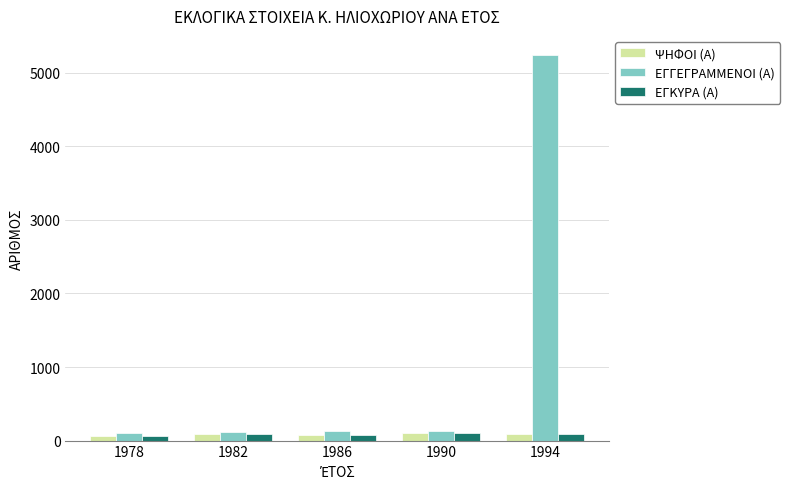

At which label is ΕΓΓΕΓΡΑΜΜΕΝΟΙ (Α) closest to 2673?

1986